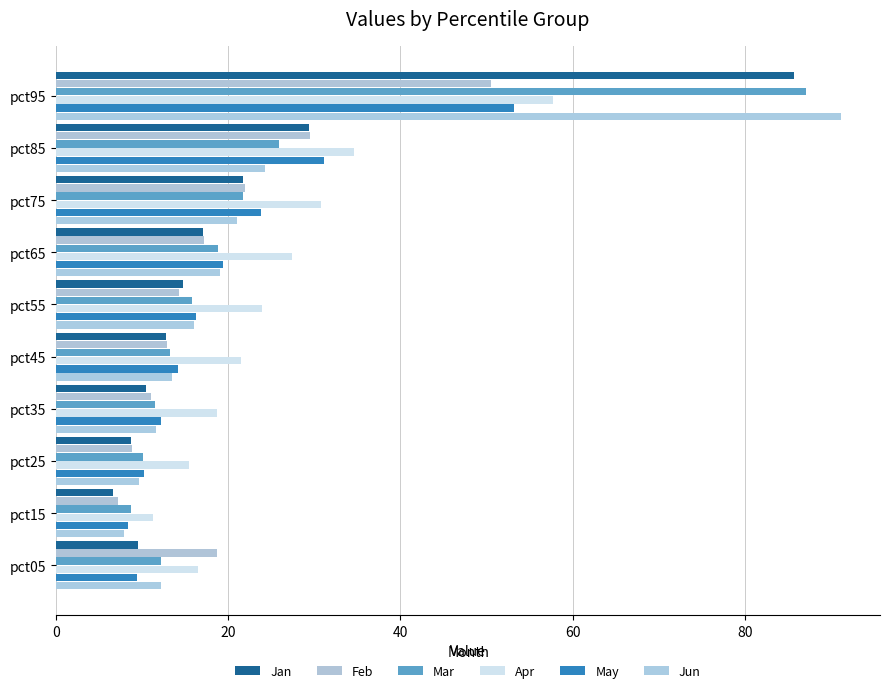

How many values in the Apr series exceed 23?

5